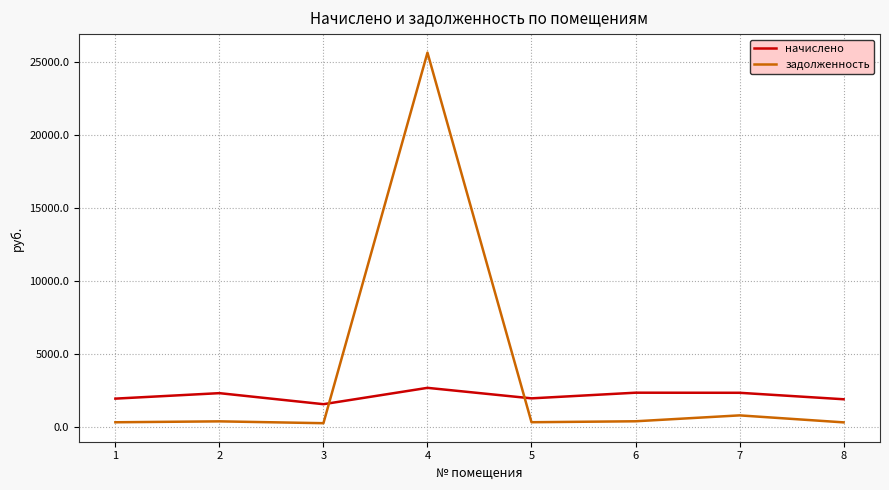

In начислено, how many points are higher than both neighbors (excluding endpoints)?

3